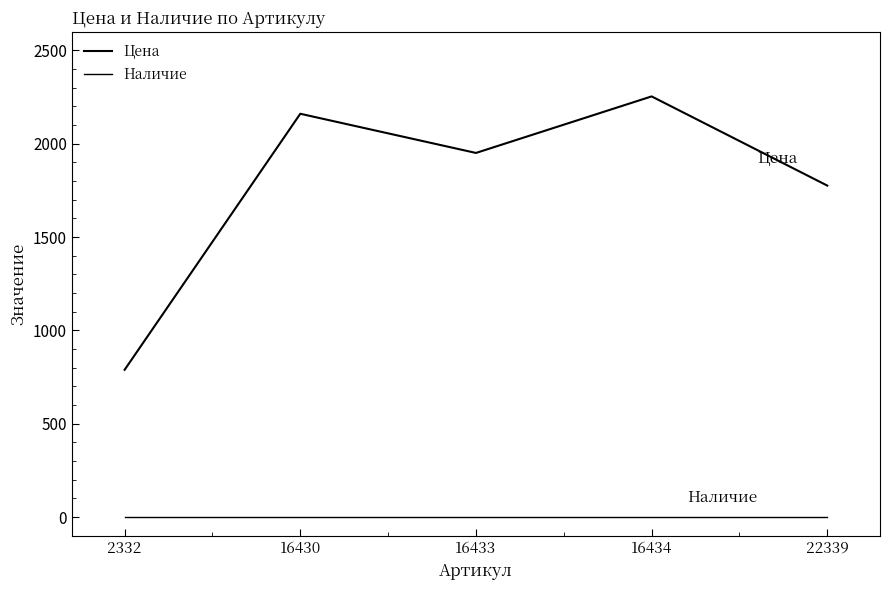

List the series in order of their peak value, lowest first.

Наличие, Цена